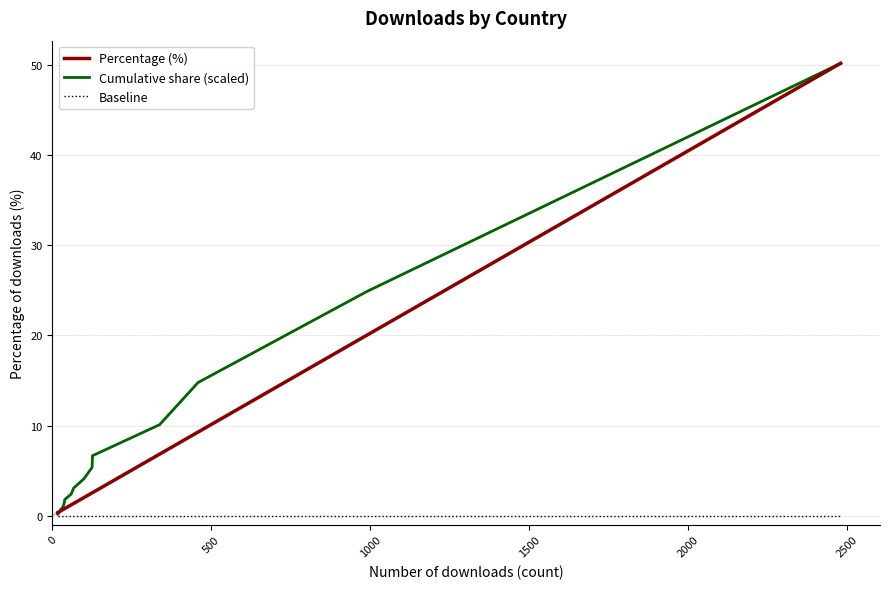

What is the value of the 12th point from the left?

0.7